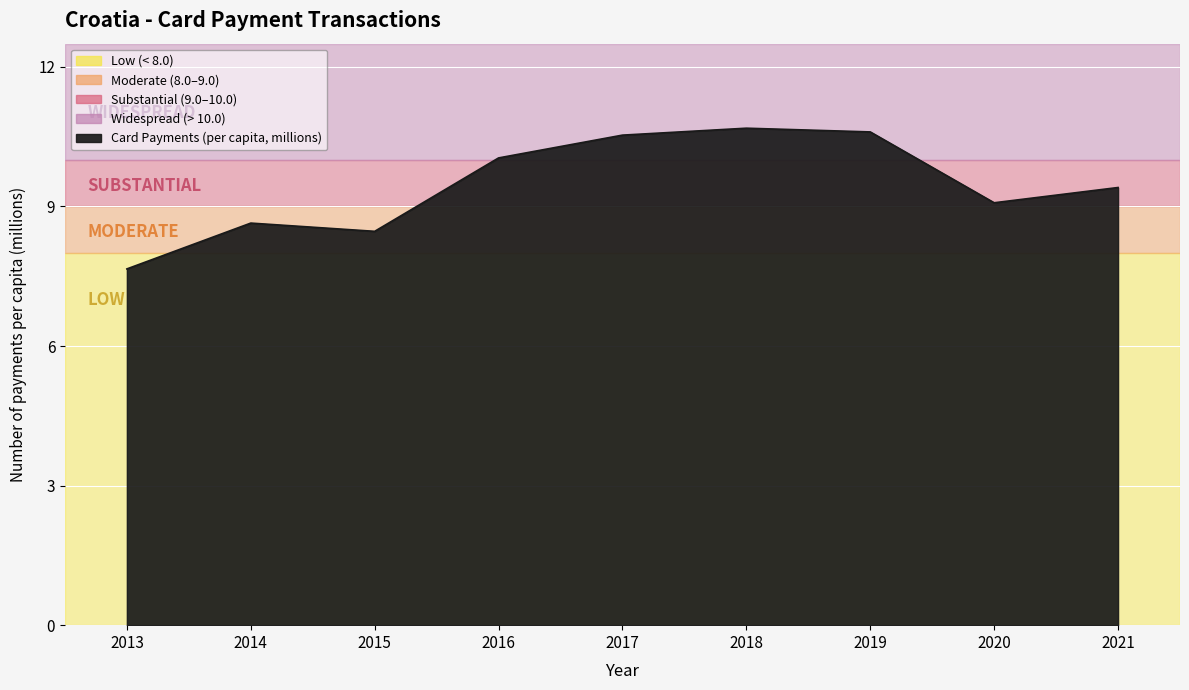

What is the maximum value shown in the chart?

10.7